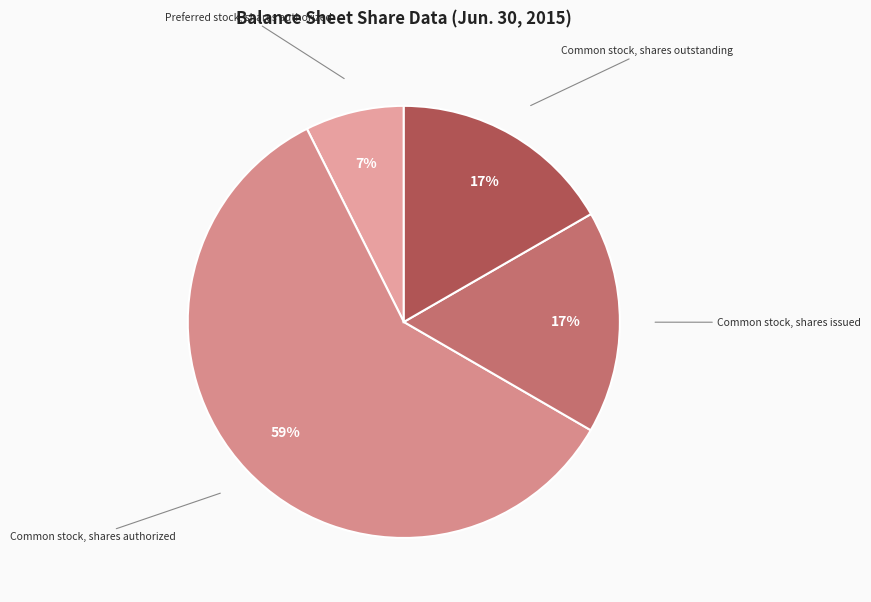

Between Common stock, shares authorized and Common stock, shares issued, which is larger?

Common stock, shares authorized